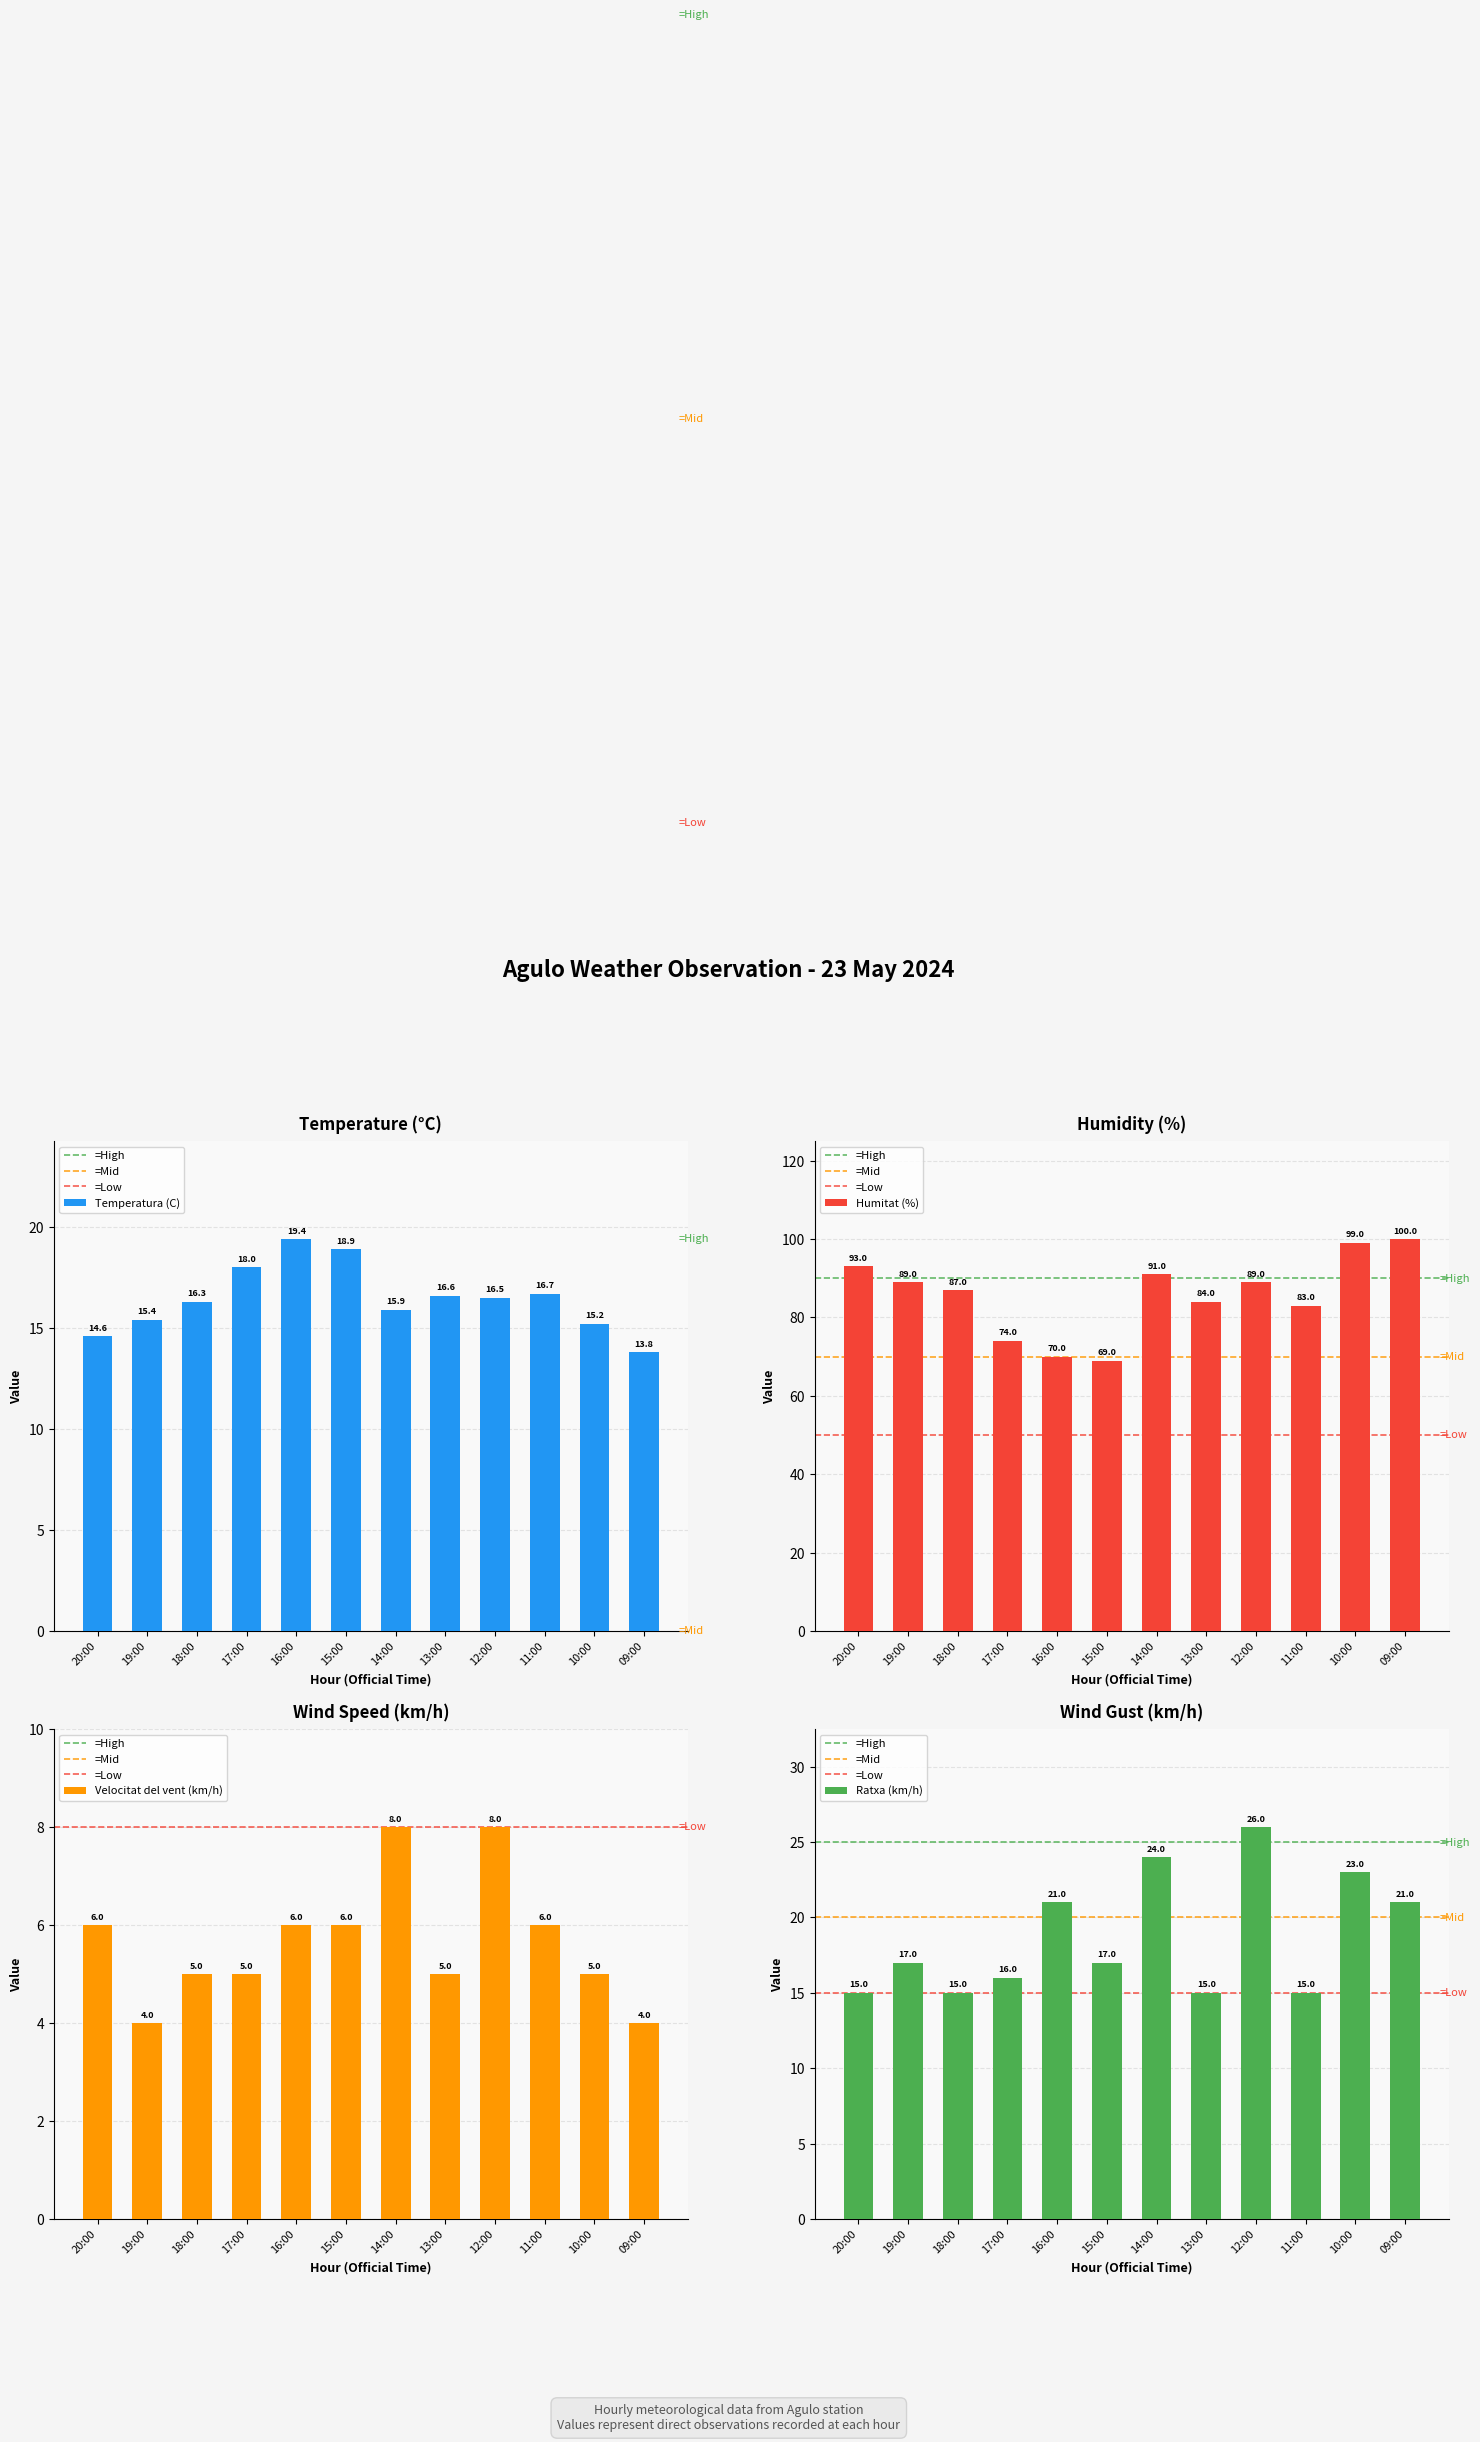

List the labels in order of Ratxa (km/h) value, largest first.

12:00, 14:00, 10:00, 16:00, 09:00, 19:00, 15:00, 17:00, 20:00, 18:00, 13:00, 11:00